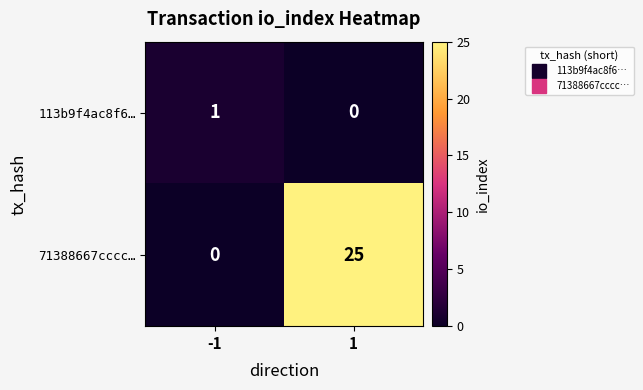

How many distinct data groups are displayed?

2